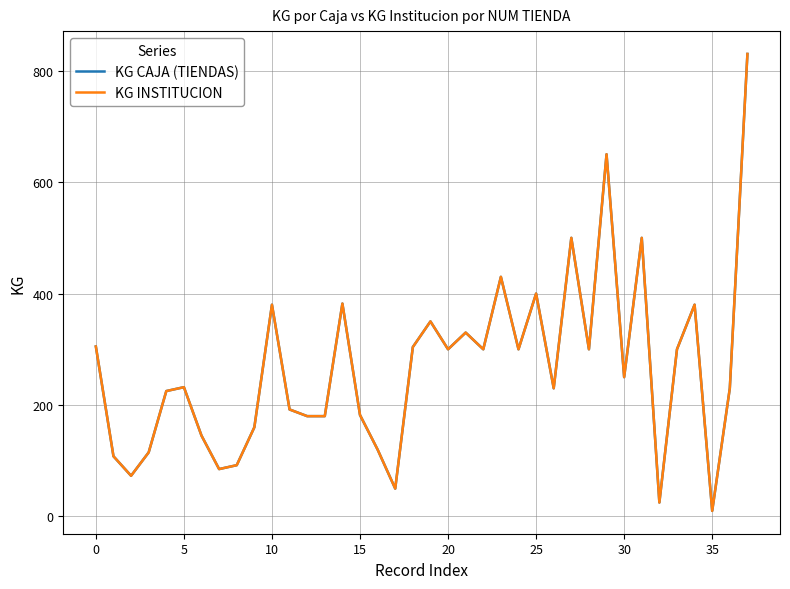

Does the chart have visible grid lines?

Yes